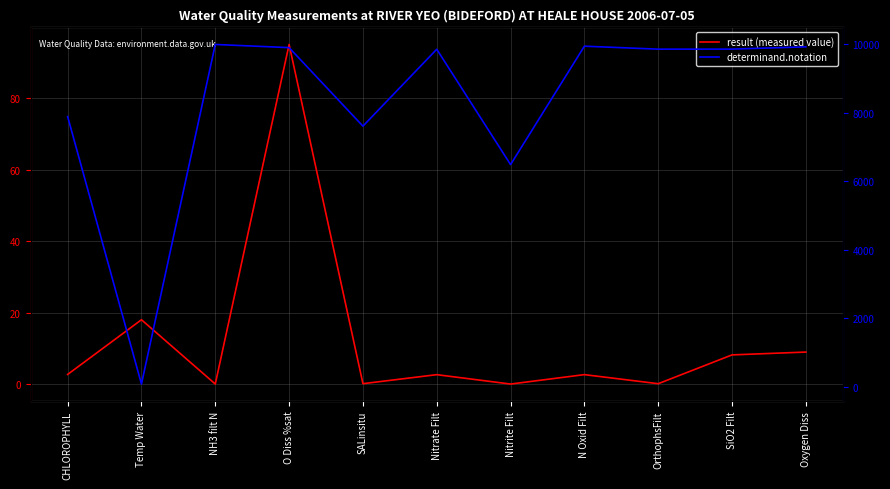

What is the sum of all result (measured value) values?

138.4